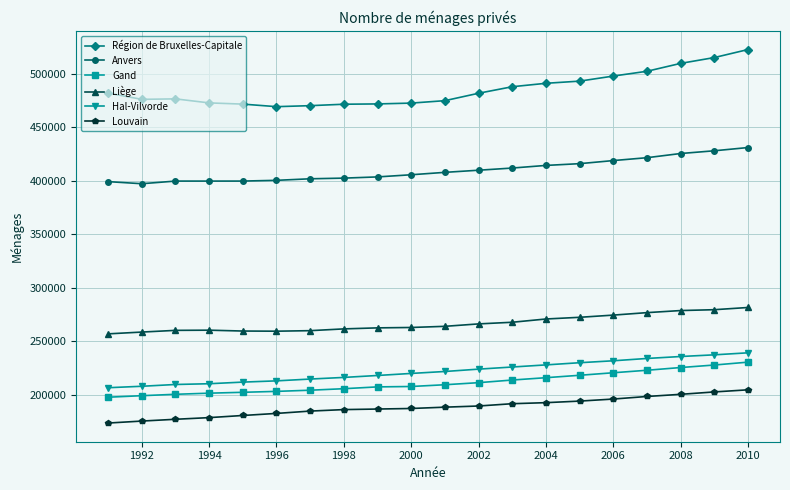

How many data points in Région de Bruxelles-Capitale are less than 481734?

10